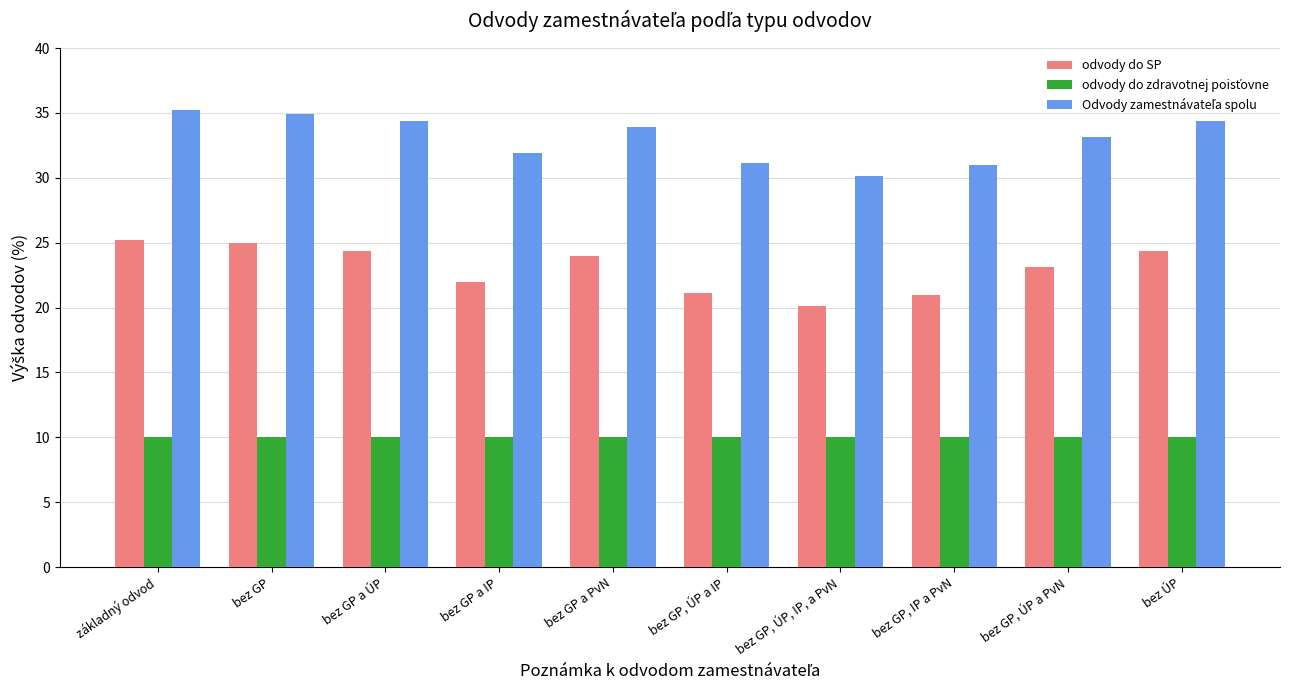

At how many categories does at least one series exceed 11?

10